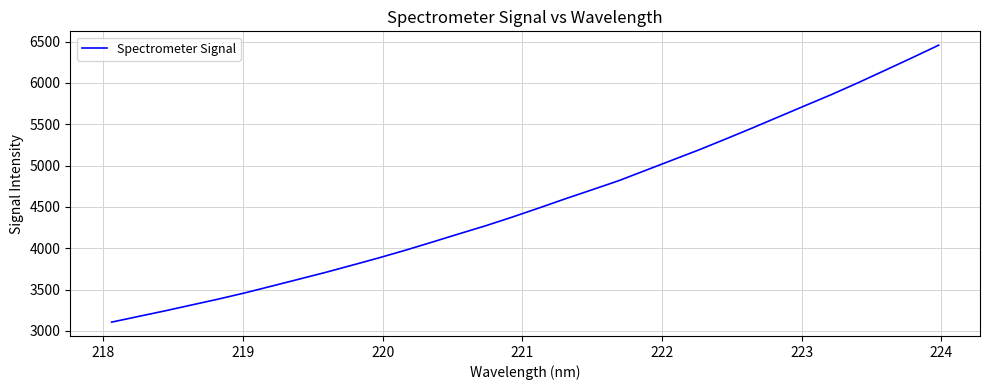

What is the maximum value shown in the chart?

6456.7